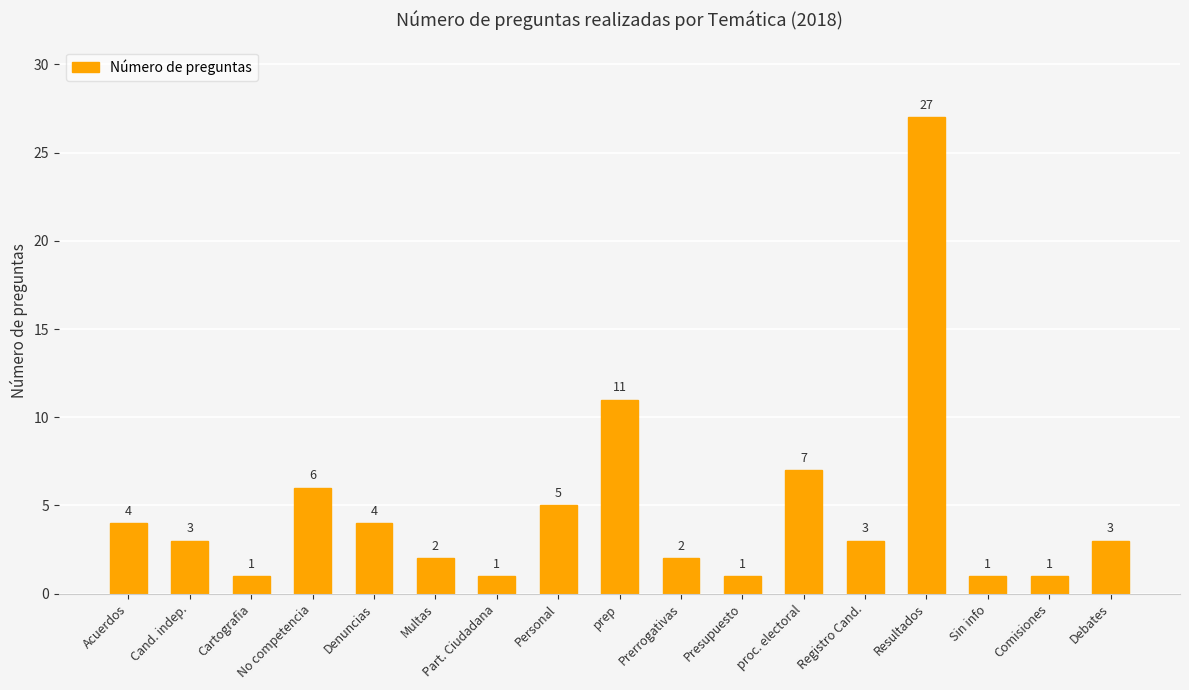

Does the chart contain any negative values?

No